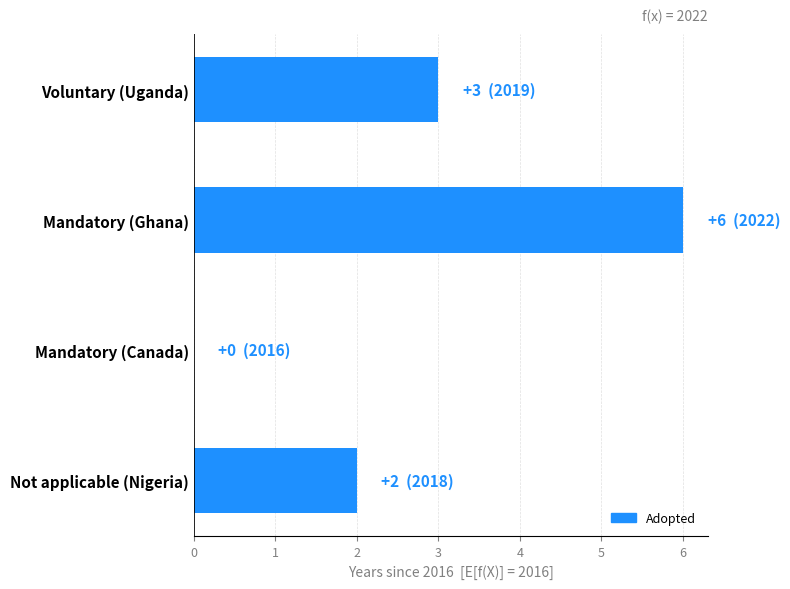

What is the sum of the values at Voluntary (Uganda) and Mandatory (Canada)?

3